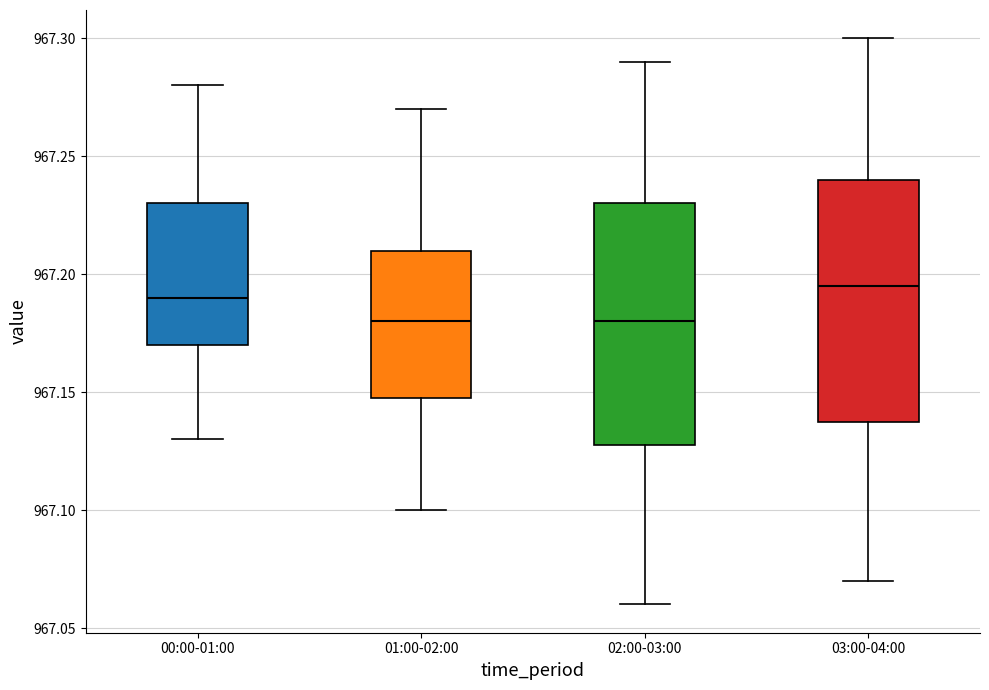

Where does the upper whisker of the box for 03:00-04:00 end on the y-axis? The values are not printed on the chart, so give them approximately, as read against the axis.

967.300